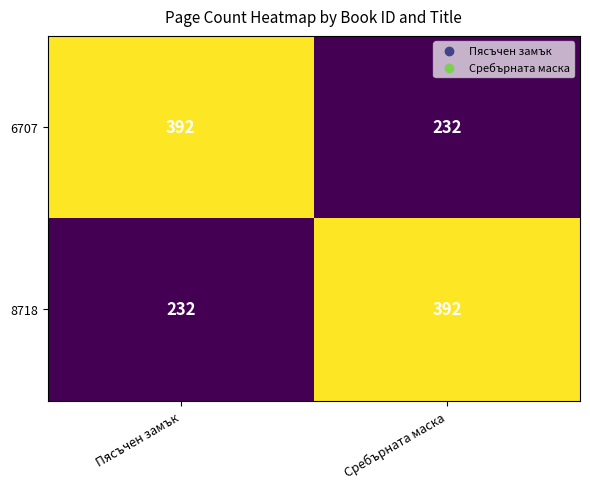

Reading left to right, list all the values displayed in this chart.

6707: Пясъчен замък=392	Сребърната маска=232
8718: Пясъчен замък=232	Сребърната маска=392